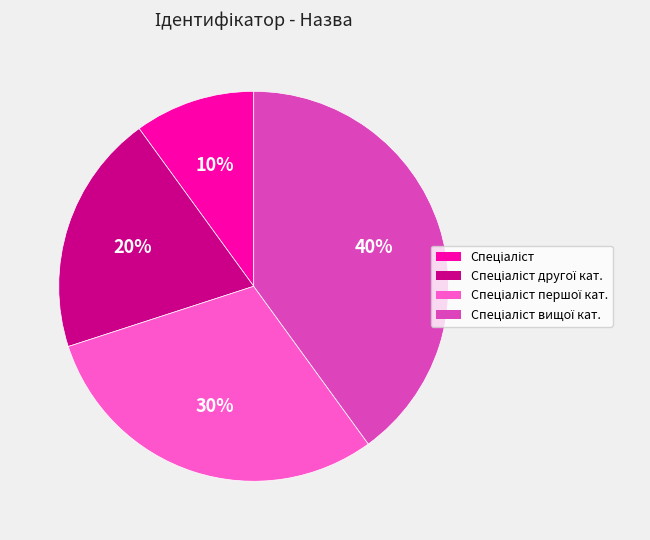

Is there any slice that represents more than half of the pie?

No